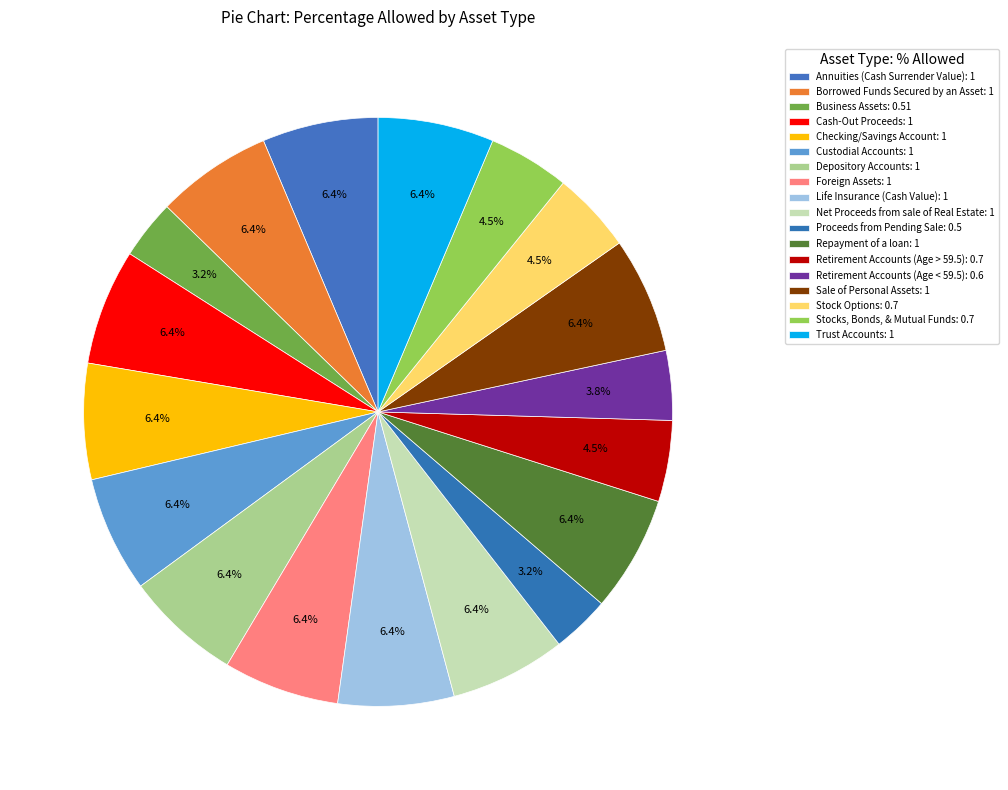

To the nearest percent, what is the difference between the Stocks, Bonds, & Mutual Funds and Net Proceeds from sale of Real Estate slice percentages?

2%